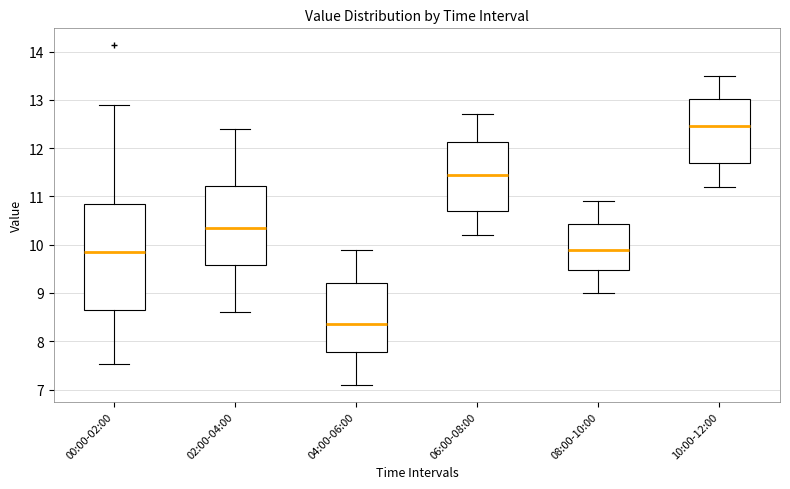

Which box's median line is the lowest?

04:00-06:00